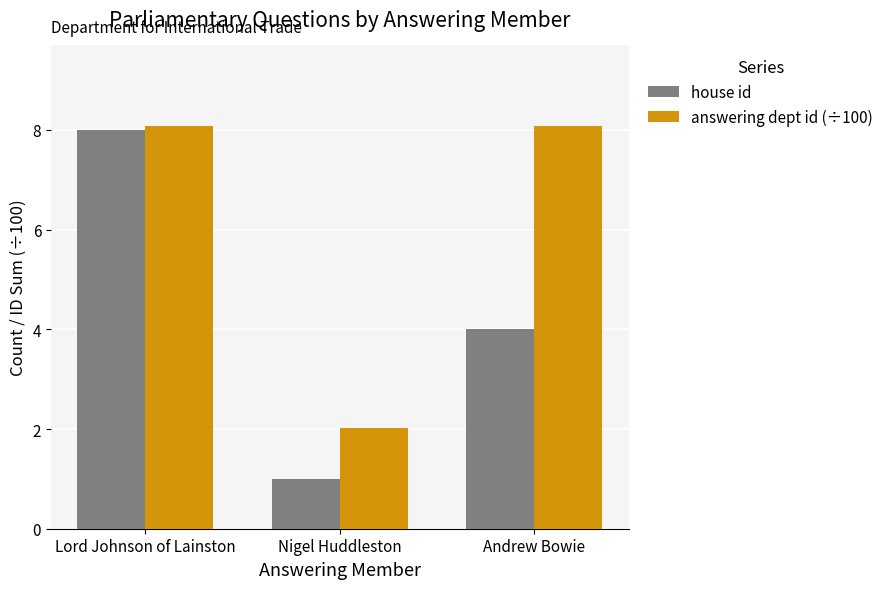

What is the label of the 3rd bar from the left?

Andrew Bowie